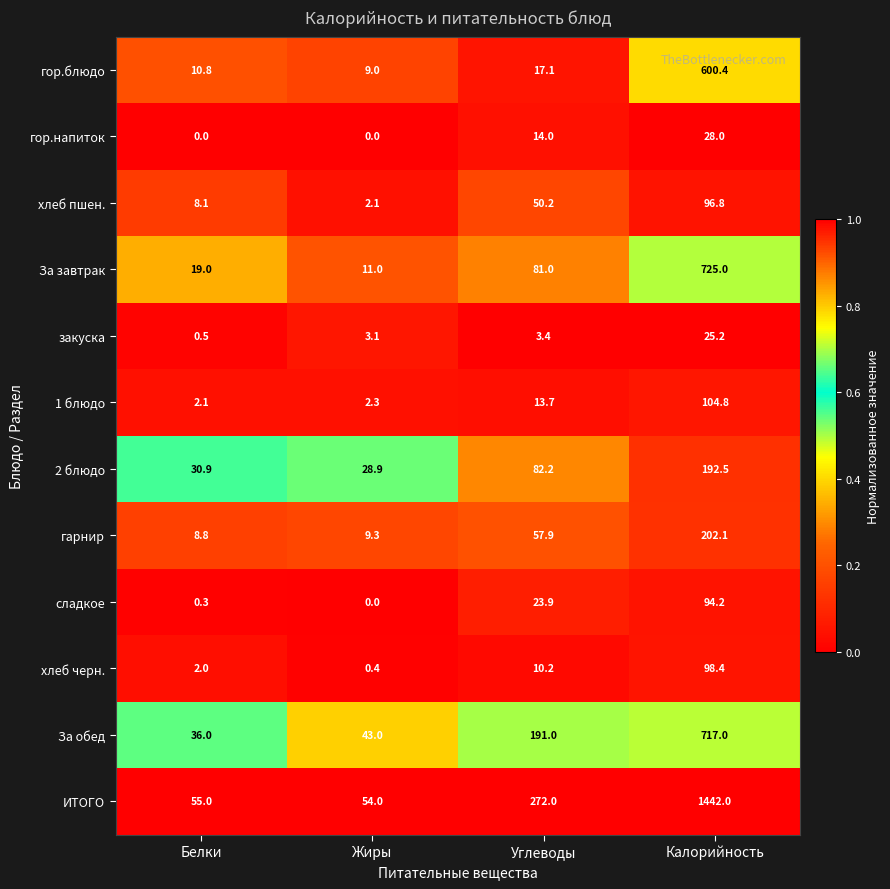

The За завтрак series shows 725.0 at Калорийность. True or false?

True